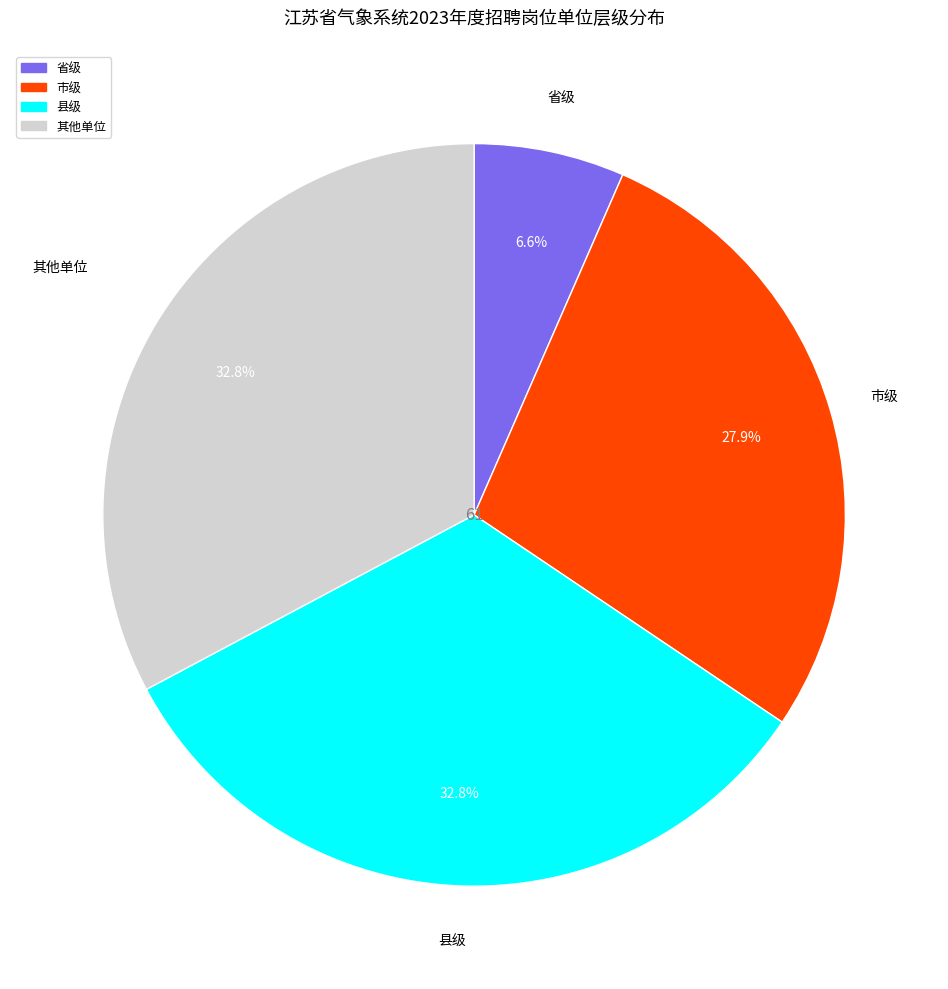

How many slices are in this pie chart?

4